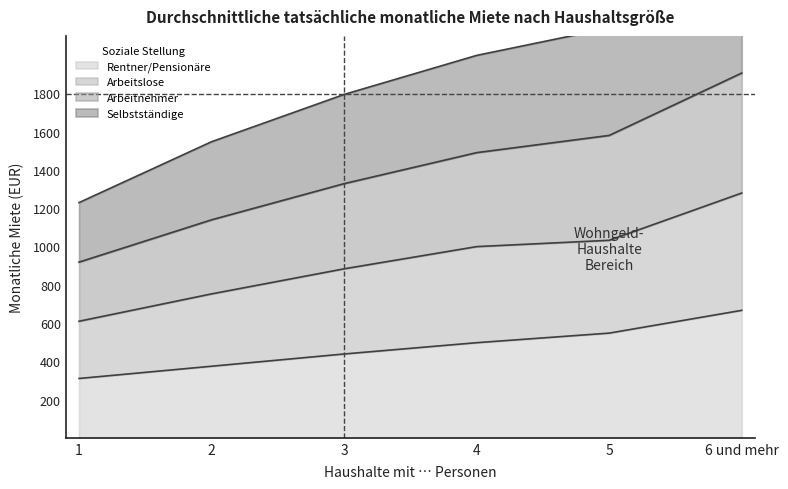

Rank the categories by Arbeitnehmer value from highest to lowest.

6 und mehr, 5, 4, 3, 2, 1